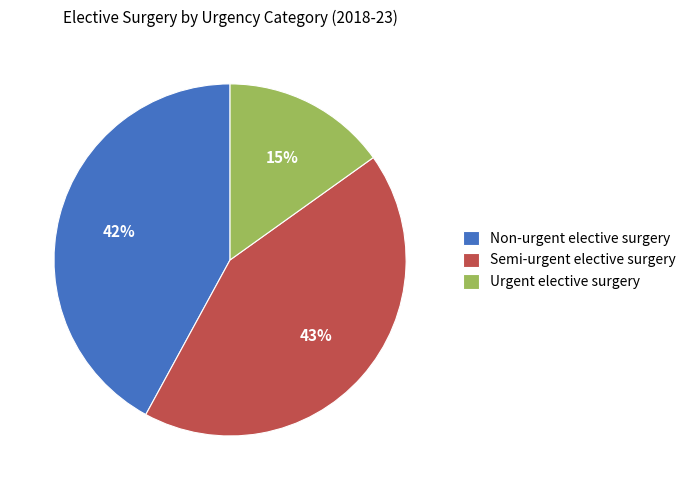

Approximately how many times larger is the value at Non-urgent elective surgery compared to Semi-urgent elective surgery?

1.0